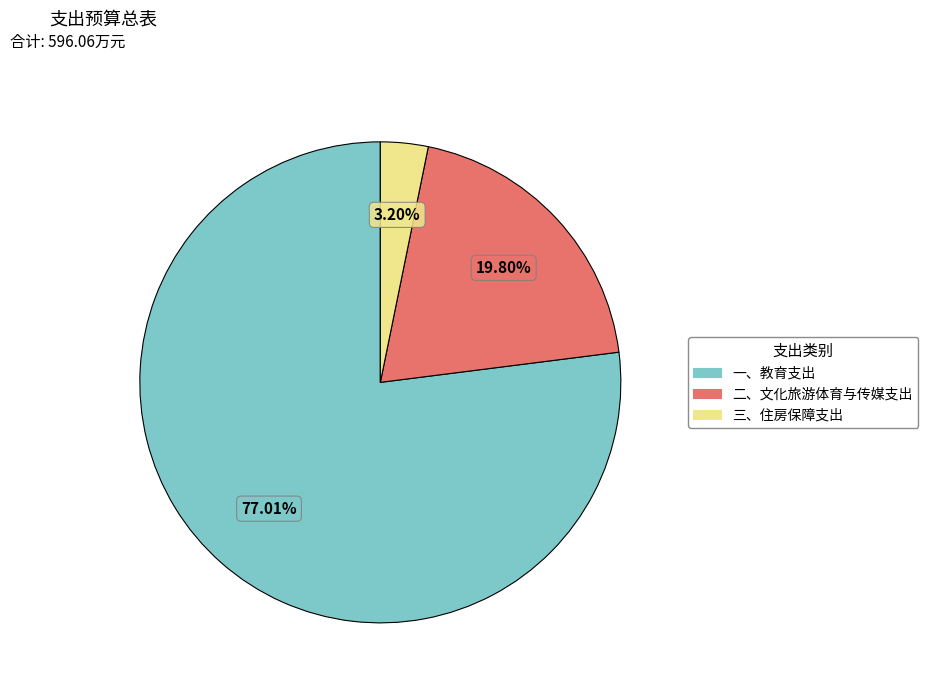

What is the majority slice?

一、教育支出